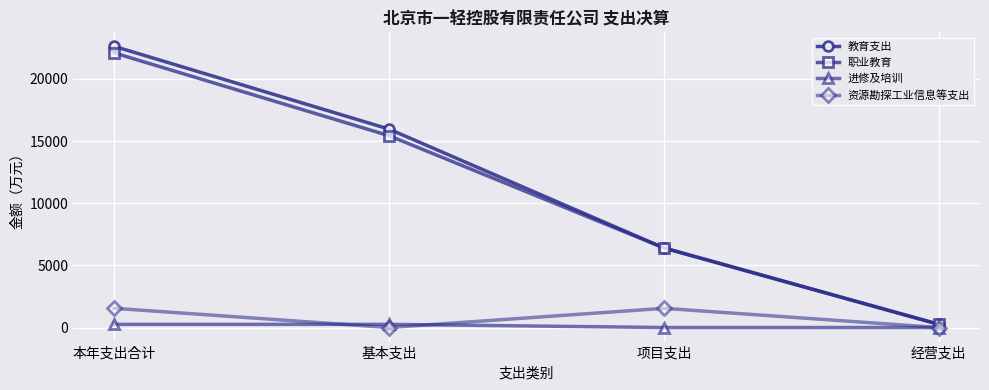

What position from the right is 经营支出?

1